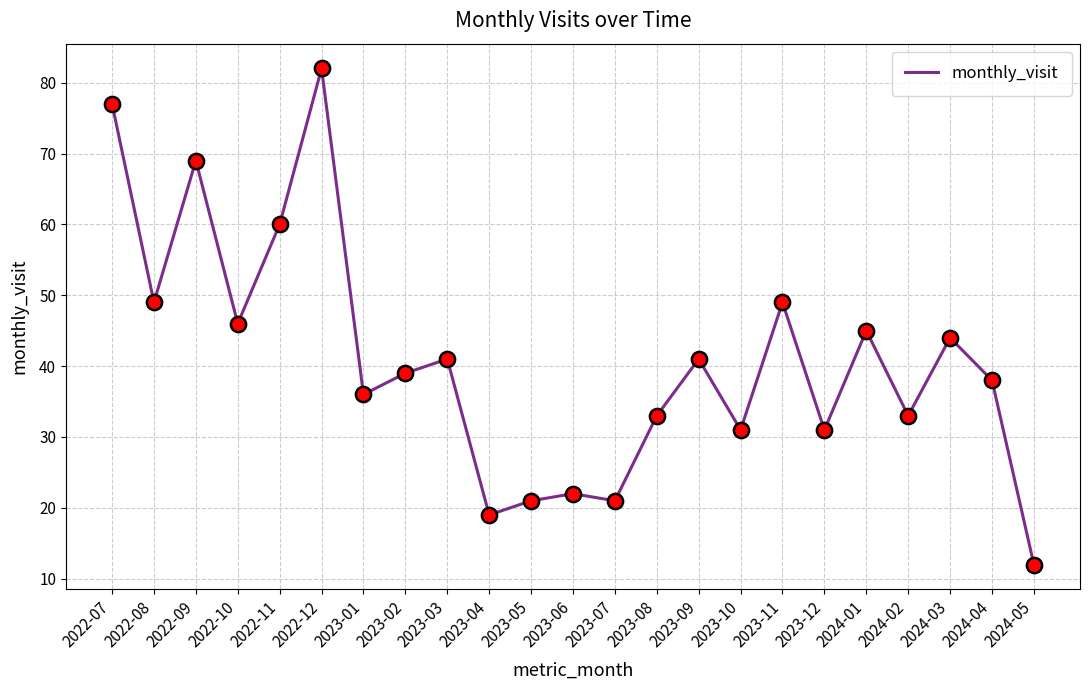

Which has a higher value, 2022-08 or 2022-09?

2022-09